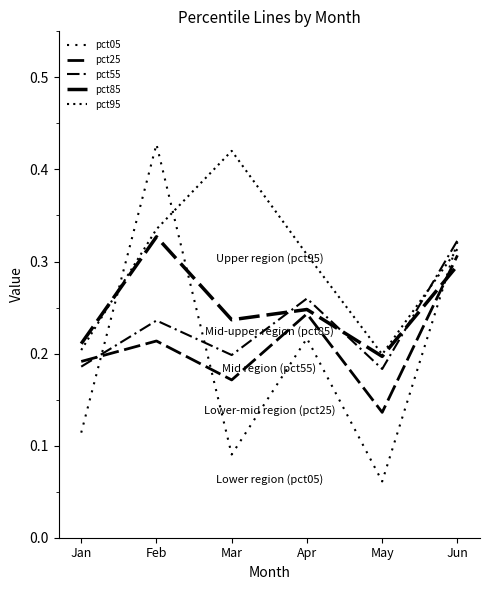

Rank the series at Apr from lowest to highest value.

pct05, pct25, pct85, pct55, pct95